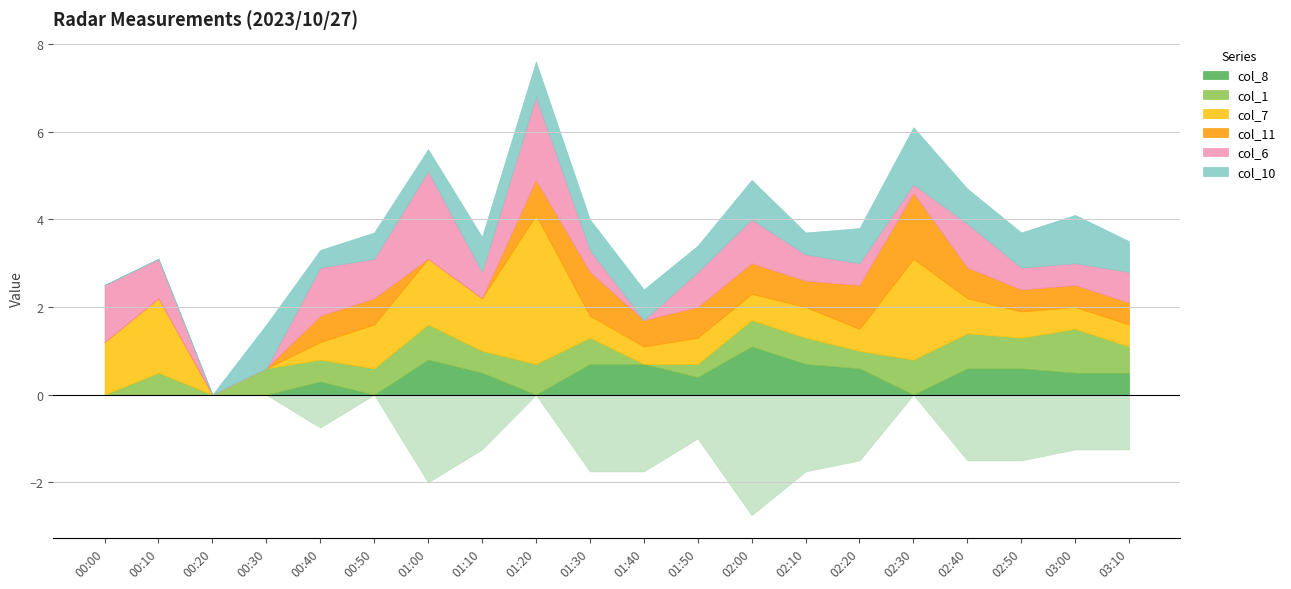

What is the sum of the col_7 values at 03:00 and 01:00?

2.0